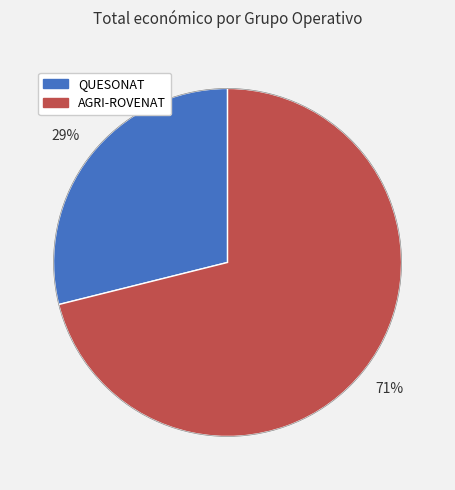

Is the sum of QUESONAT and AGRI-ROVENAT greater than half?

Yes